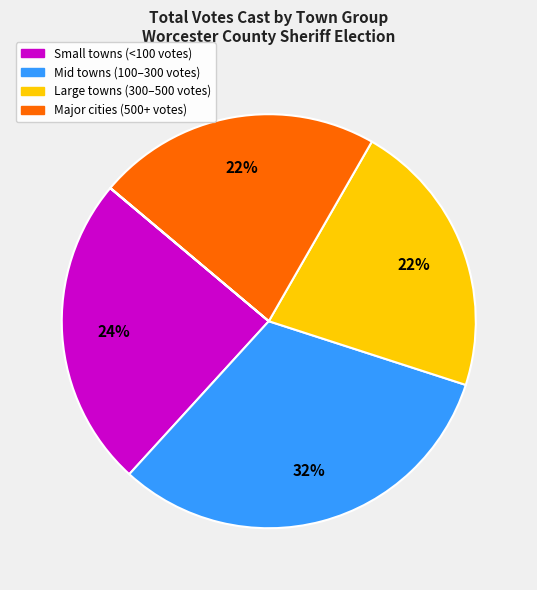

Is there any slice that represents more than half of the pie?

No